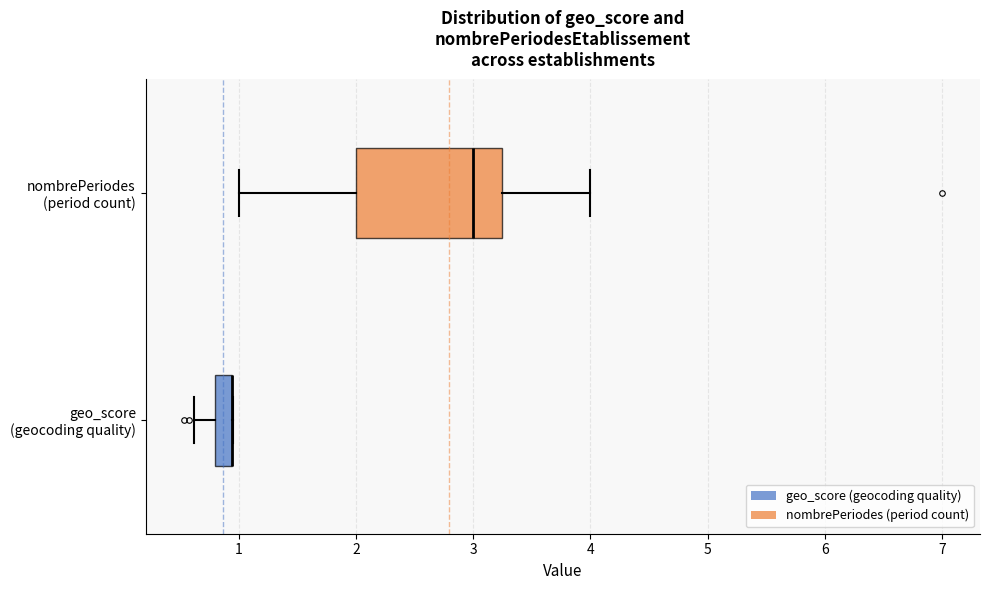

Where is the left edge of the box for geo_score (geocoding quality) on the x-axis? The values are not printed on the chart, so give them approximately, as read against the axis.

0.8